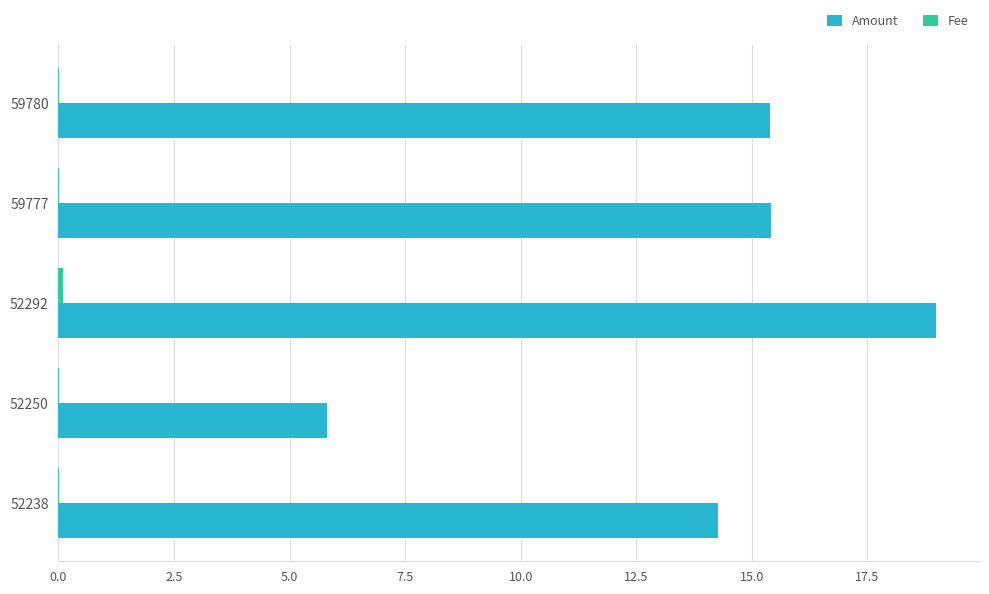

Which label corresponds to the largest value in the chart?

52292